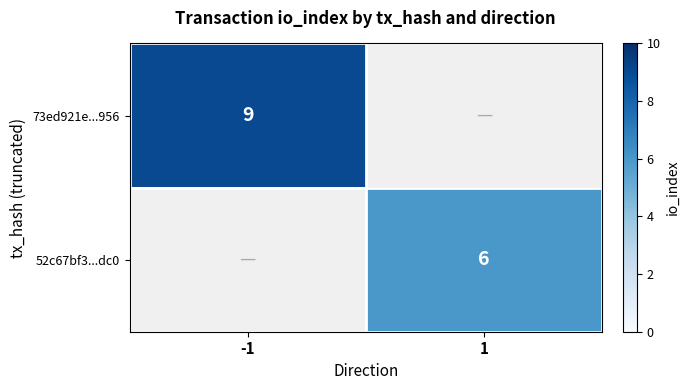

Is it true that 52c67bf3...dc0 equals 6 at 1?

True